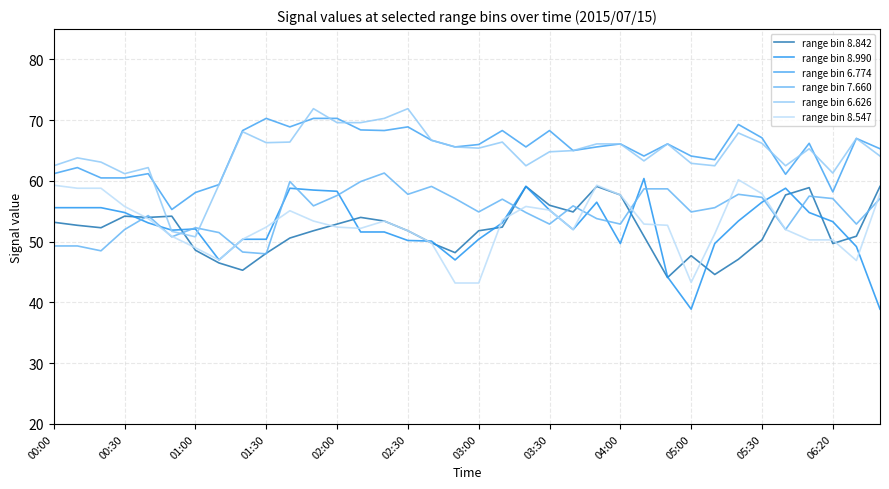

How many lines are shown in the chart?

6